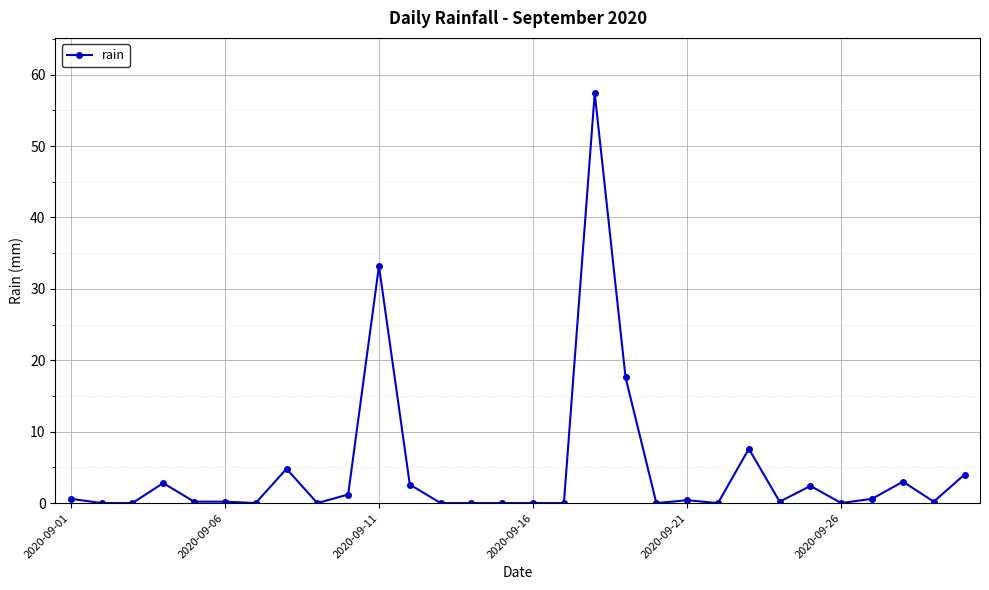

What is the greatest value displayed?

57.4